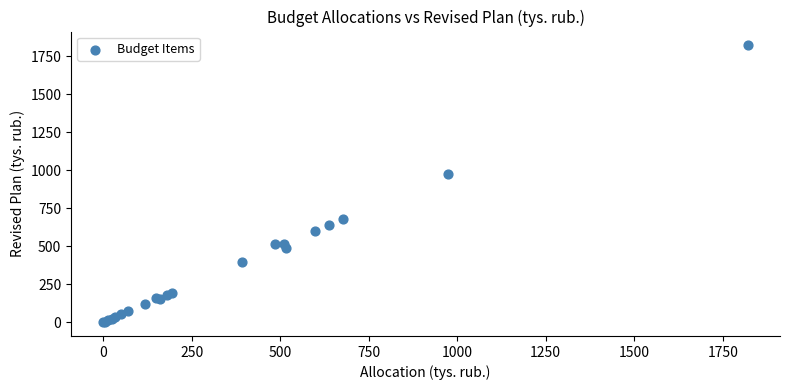

What Y value in the scatter plot is closest to 910?

975.3